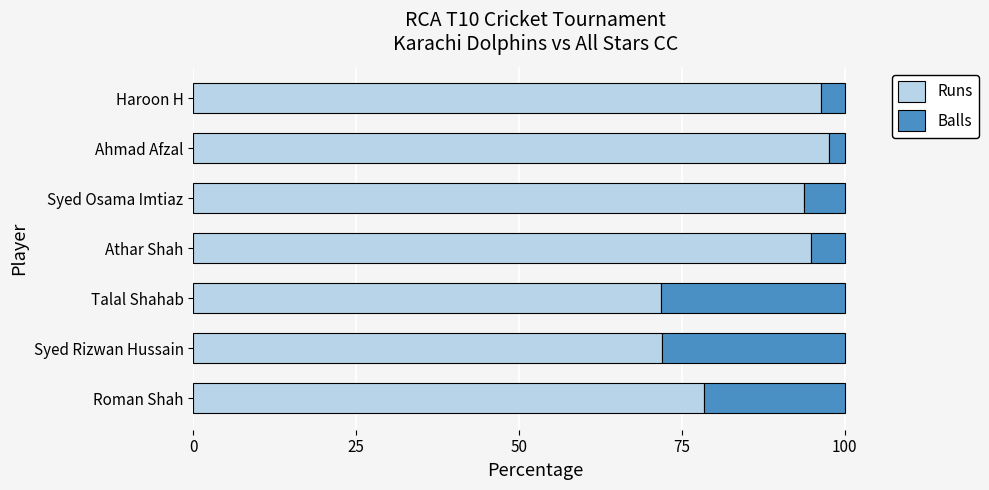

The value of Runs at Roman Shah is 139.2. True or false?

False